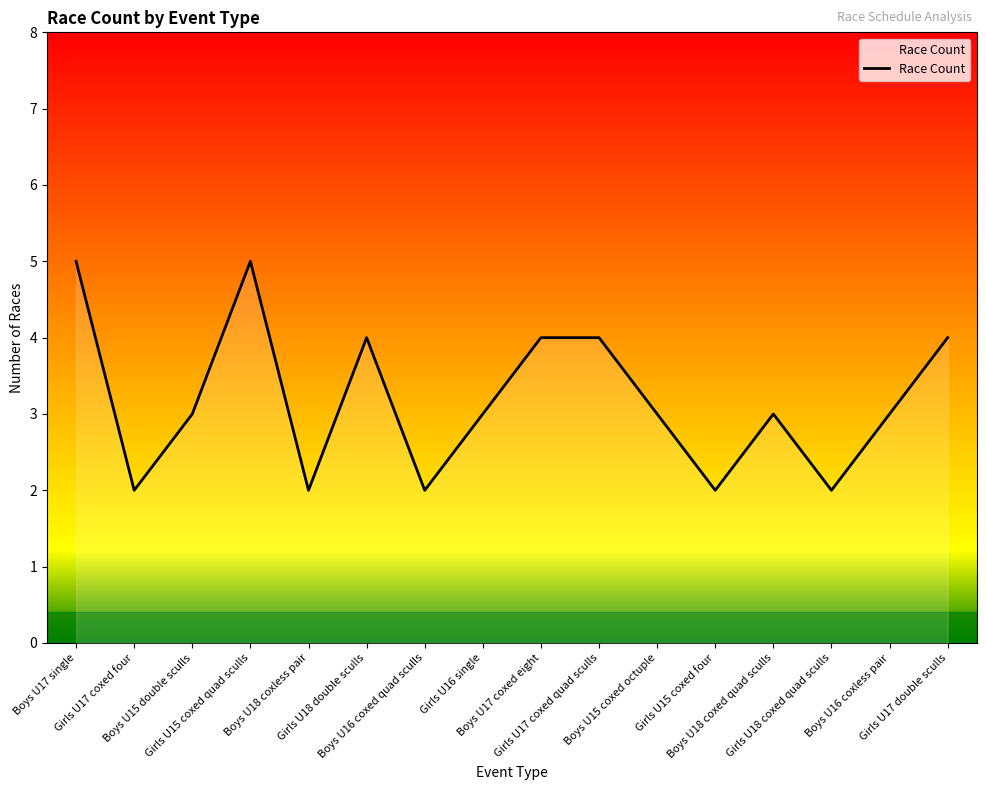

What is the greatest value displayed?

5